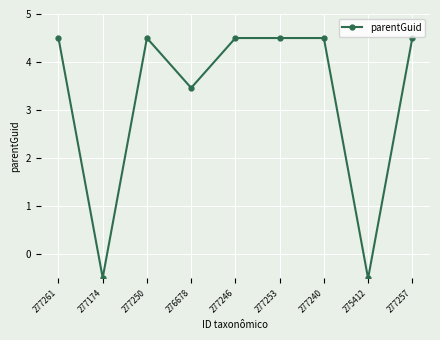

Where is the first local minimum?

277174